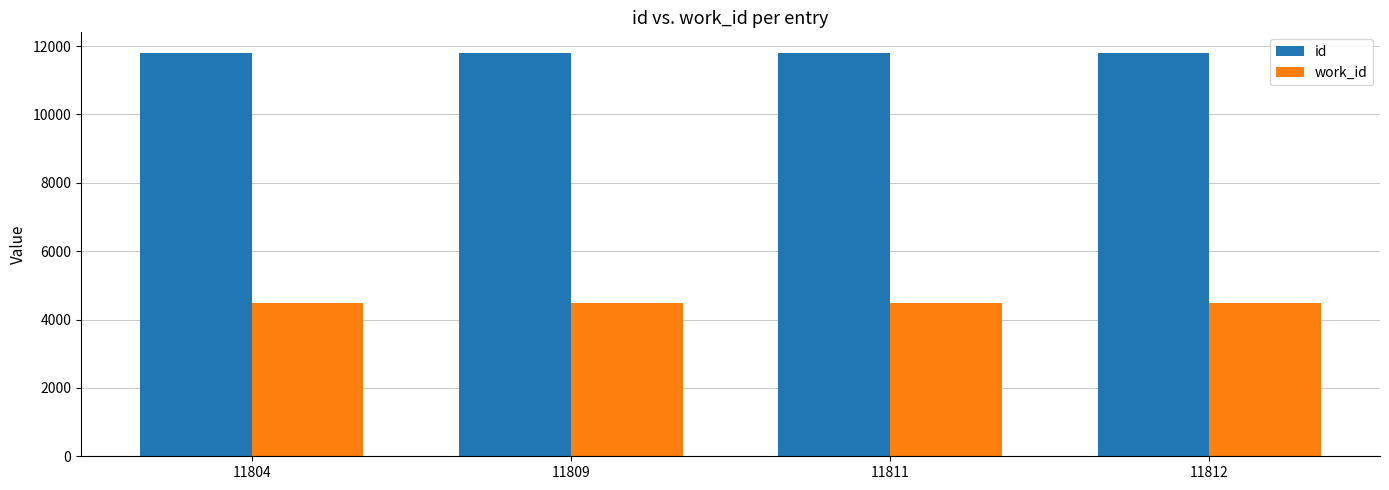

List the series in order of their peak value, lowest first.

work_id, id